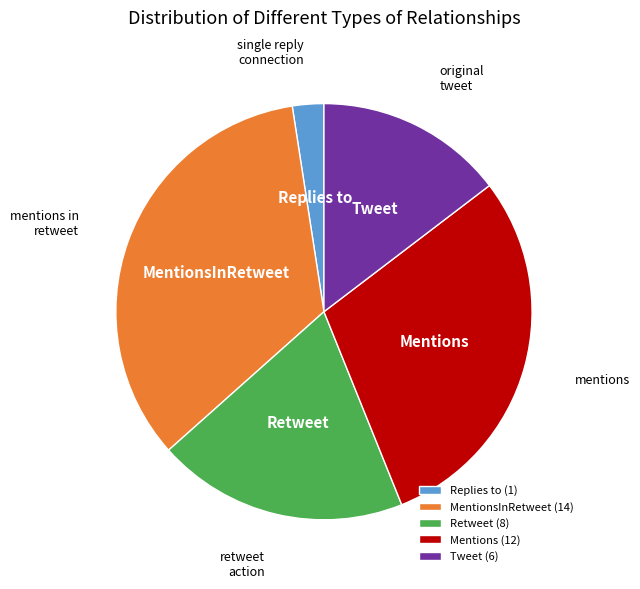

How many slices are in this pie chart?

5